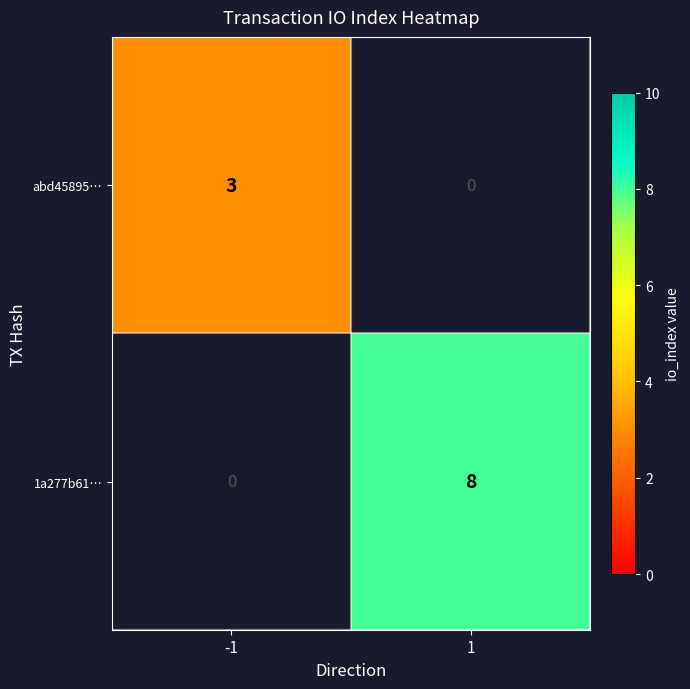

The value of abd45895… at -1 is 3. True or false?

True